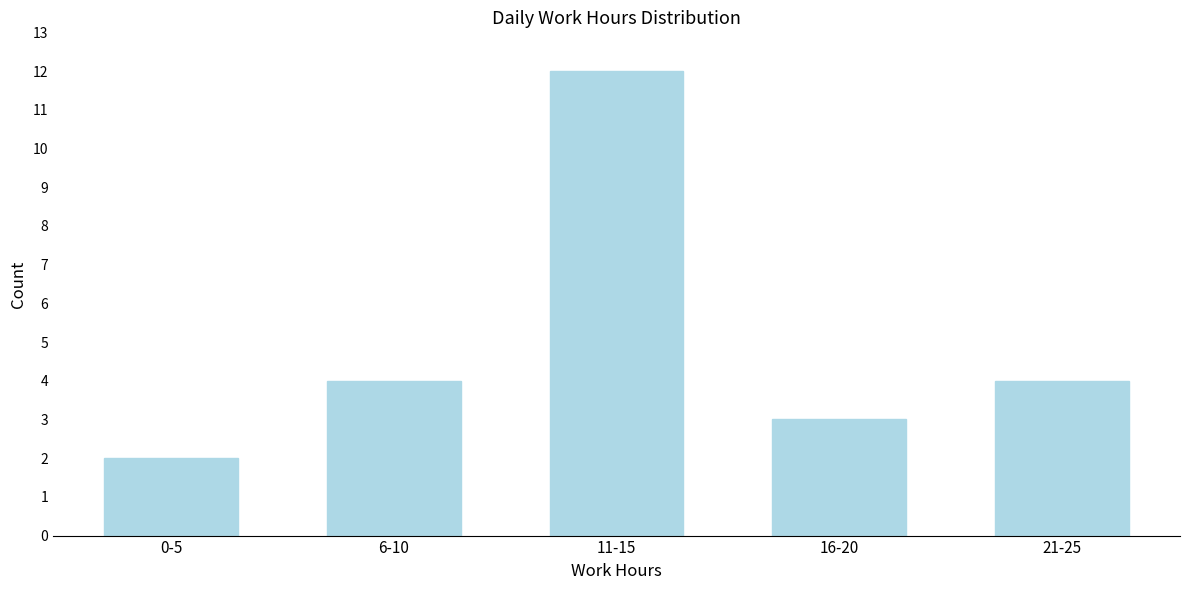

Reading left to right, extract all data points from this chart.

2	4	12	3	4